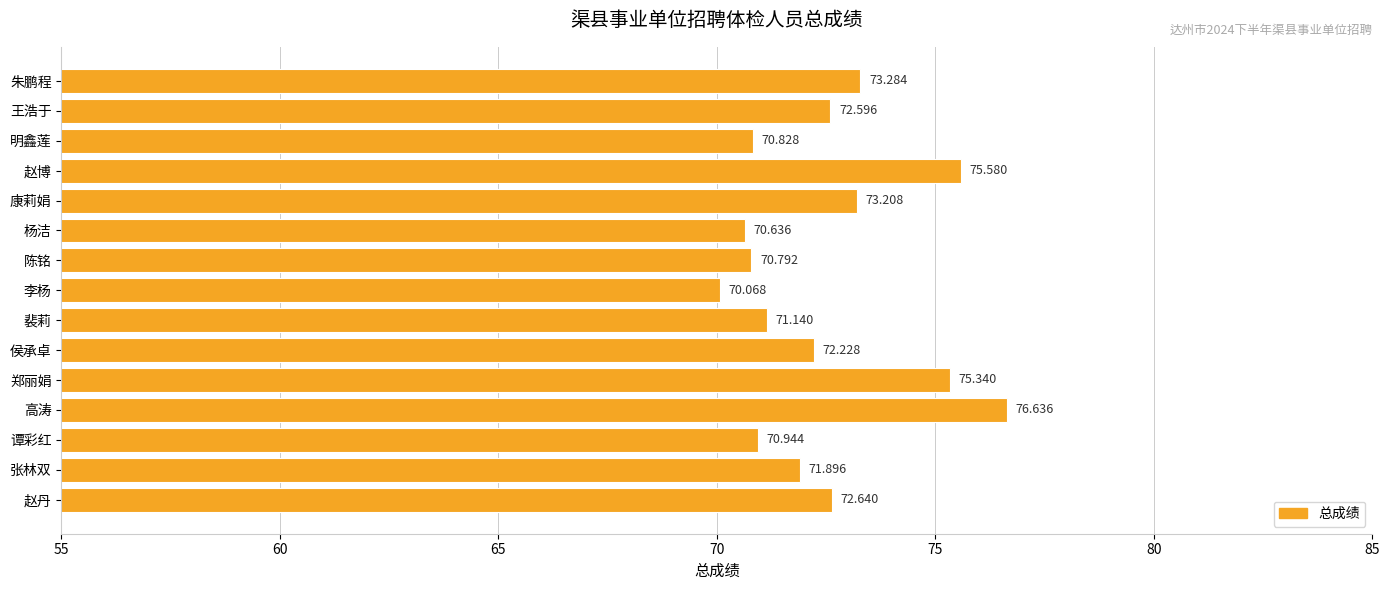

Between 明鑫莲 and 康莉娟, which is larger?

康莉娟